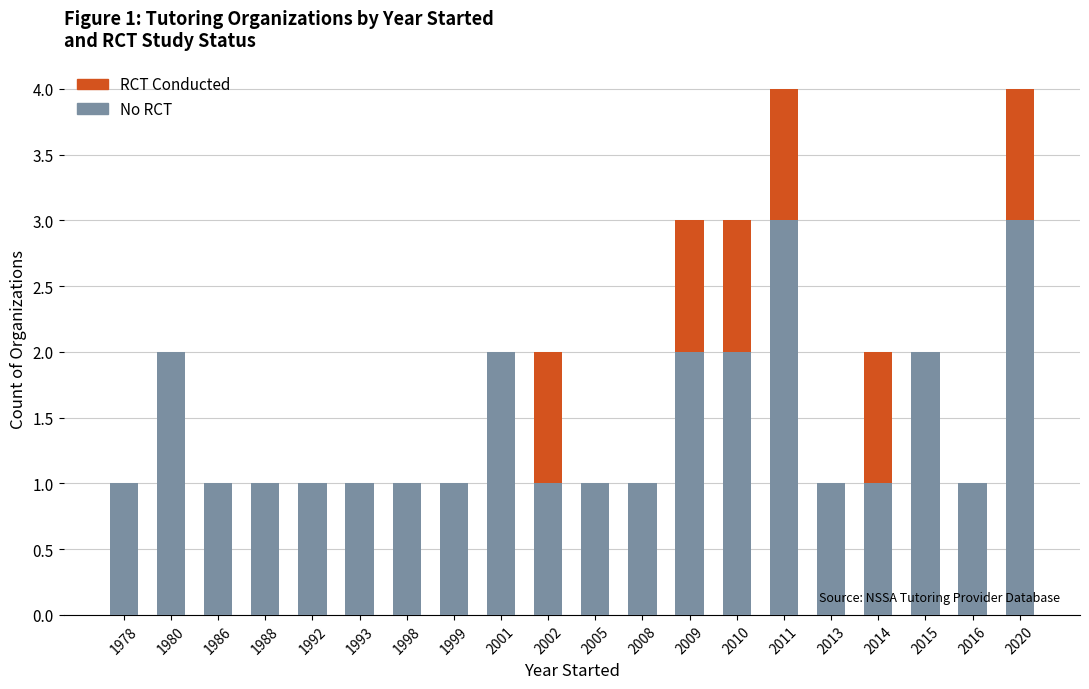

What is the sum of all No RCT values?

29